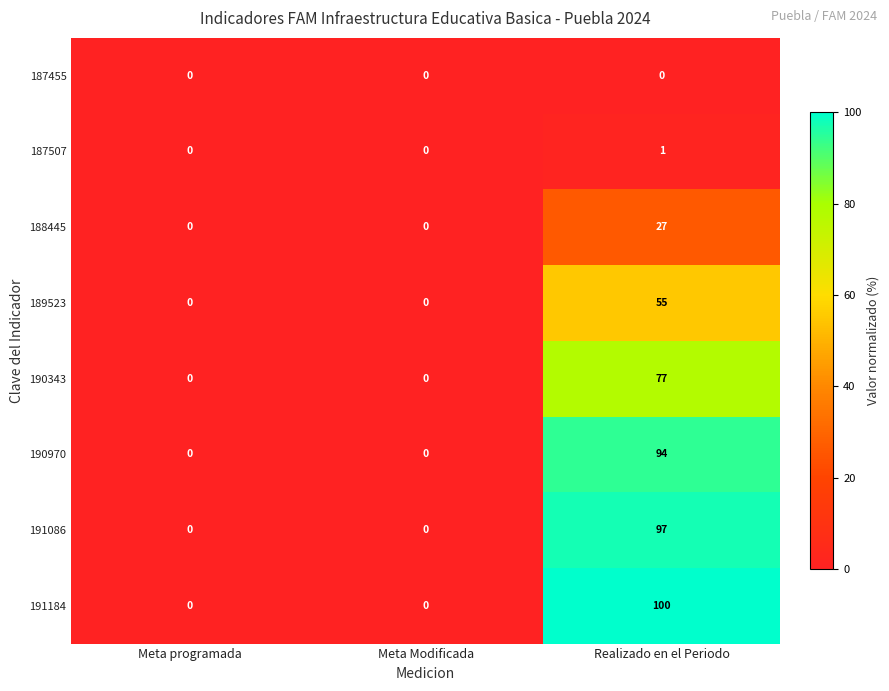

Reading right to left, extract all data points from this chart.

187455: 0	0	0
187507: 1	0	0
188445: 27	0	0
189523: 55	0	0
190343: 77	0	0
190970: 94	0	0
191086: 97	0	0
191184: 100	0	0